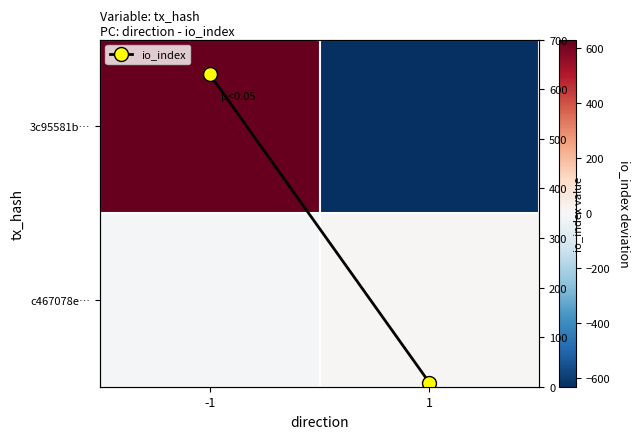

The c467078e… series shows 8 at 1. True or false?

True